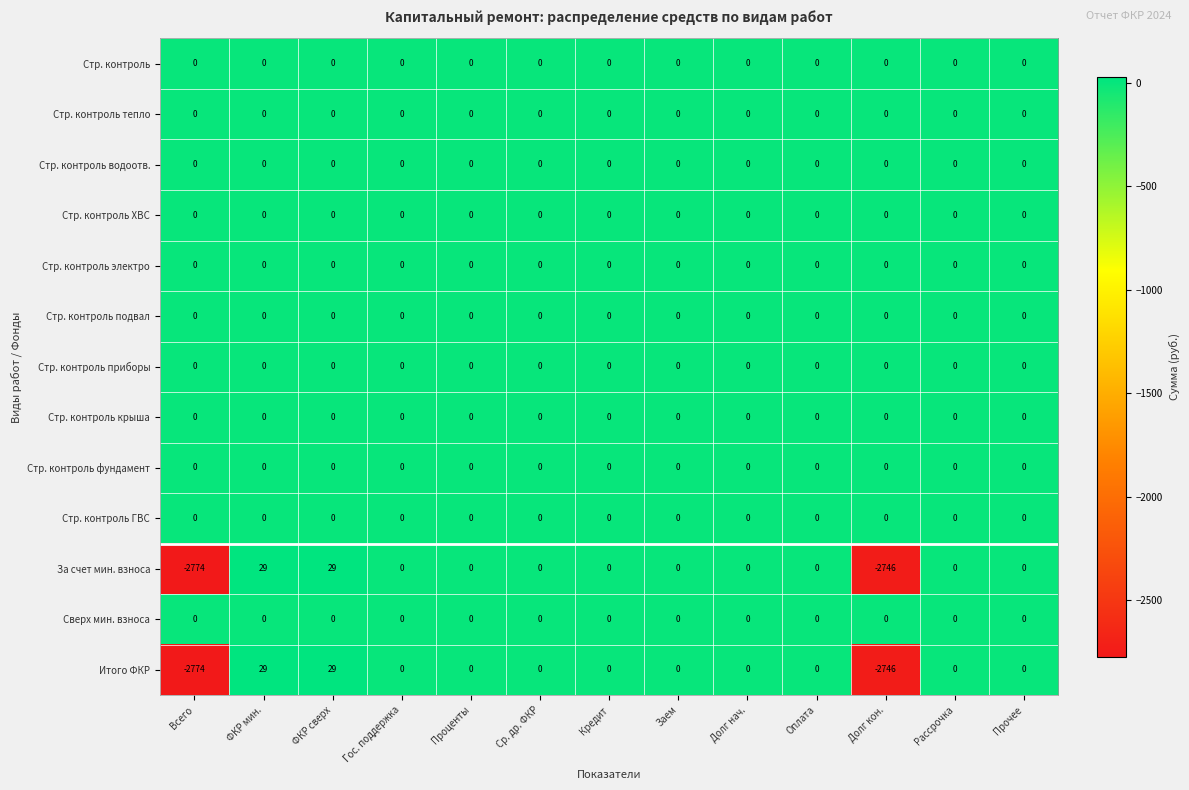

What is the greatest value displayed?

29